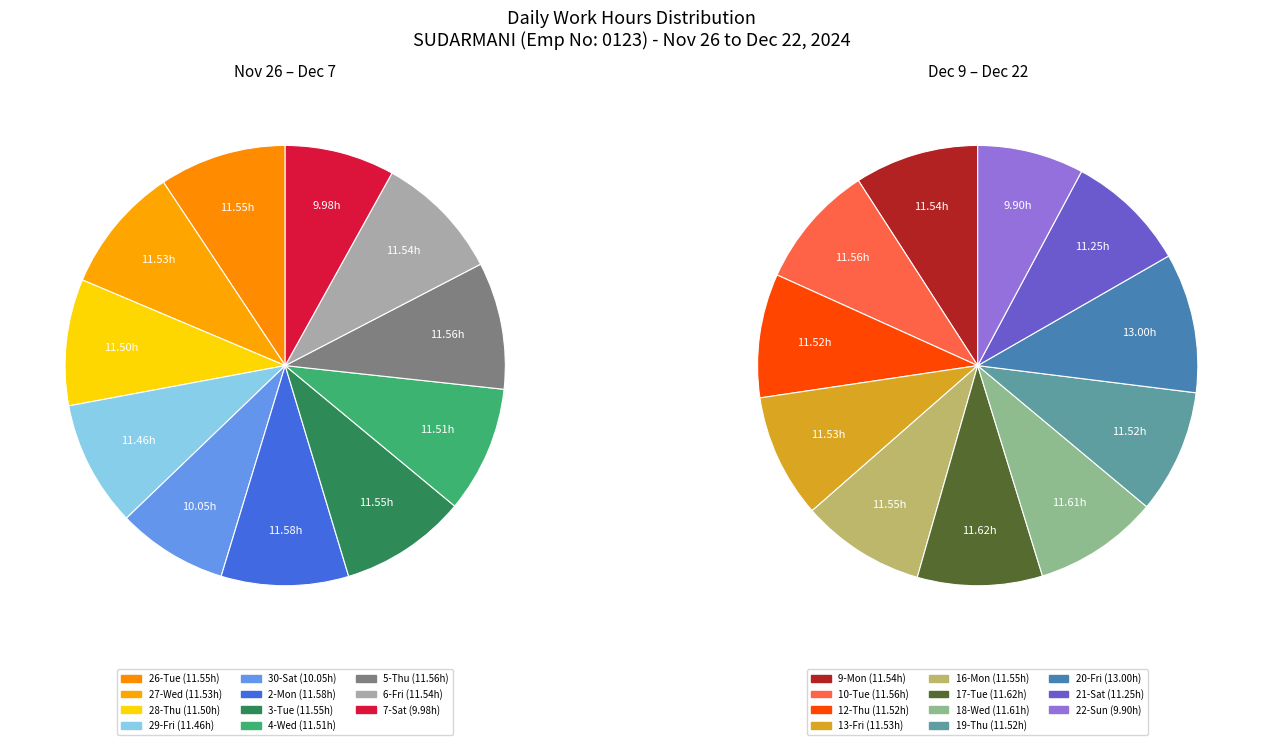

Does any single category account for the majority?

No